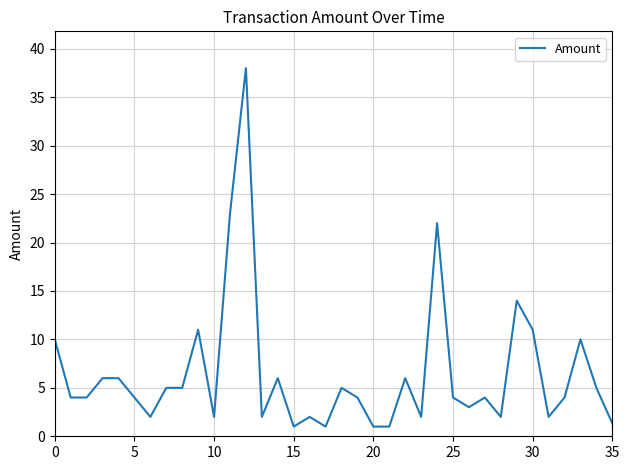

What is the greatest value displayed?

38.0